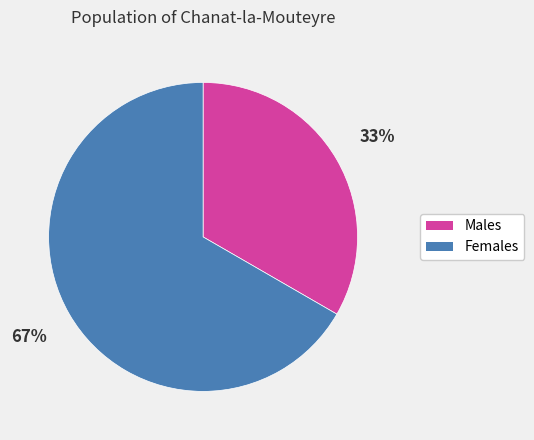

How many slices are in this pie chart?

2